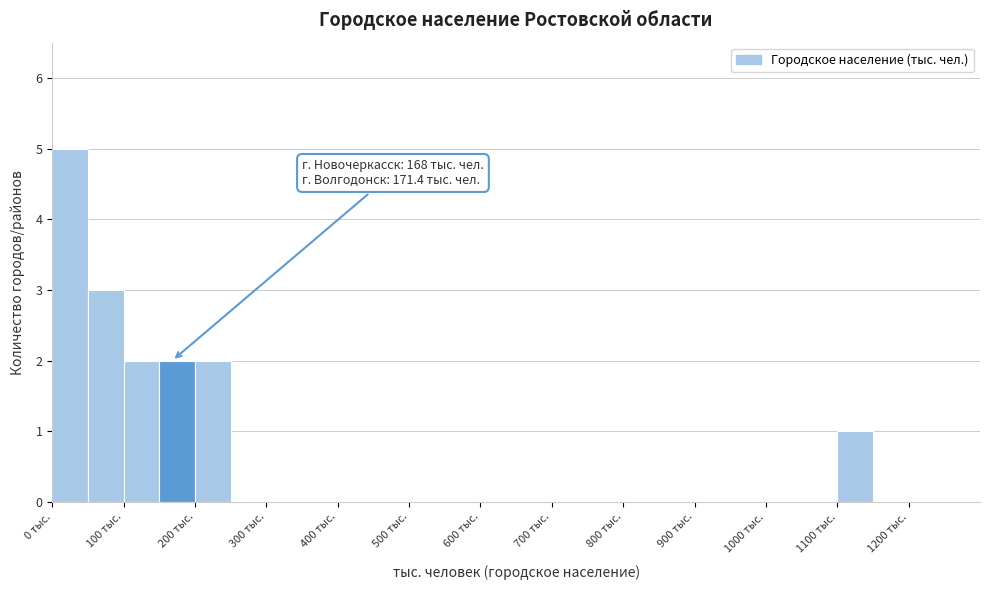

Which range on the x-axis has the tallest bar?

0 to 50